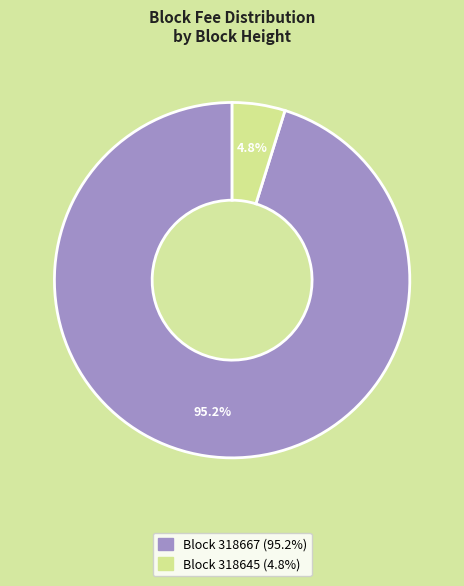

How many segments does this pie chart have?

2